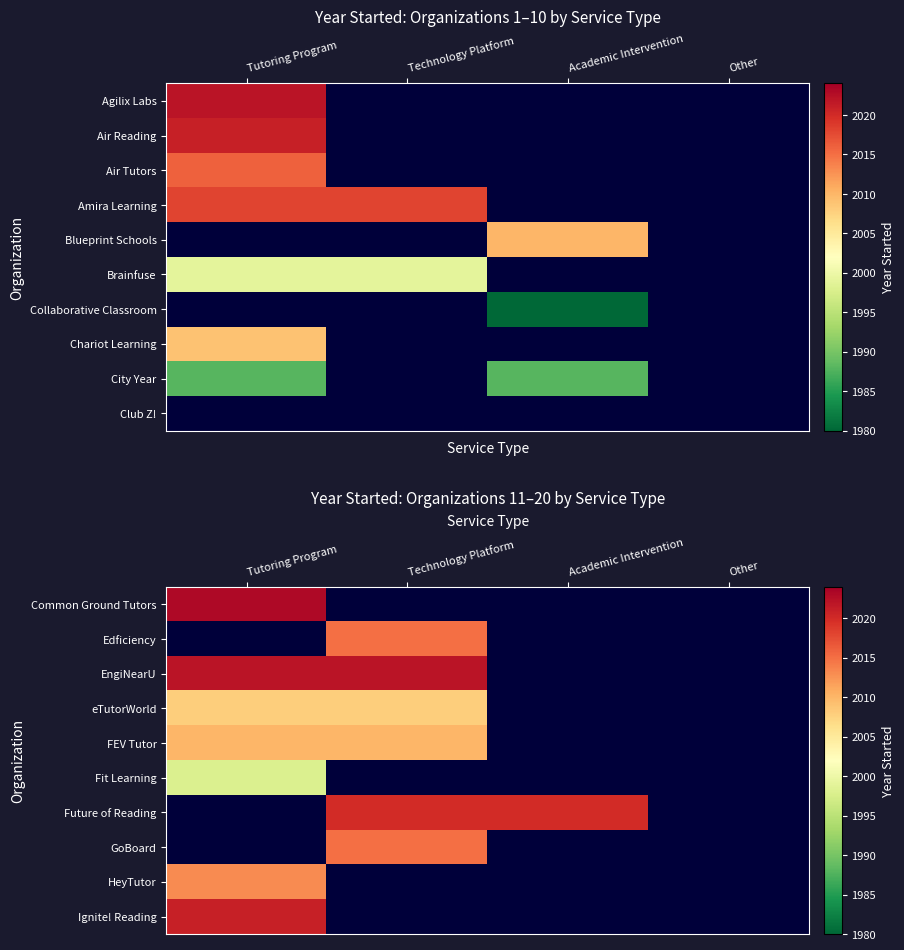

What is the maximum value shown in the chart?

2023.0